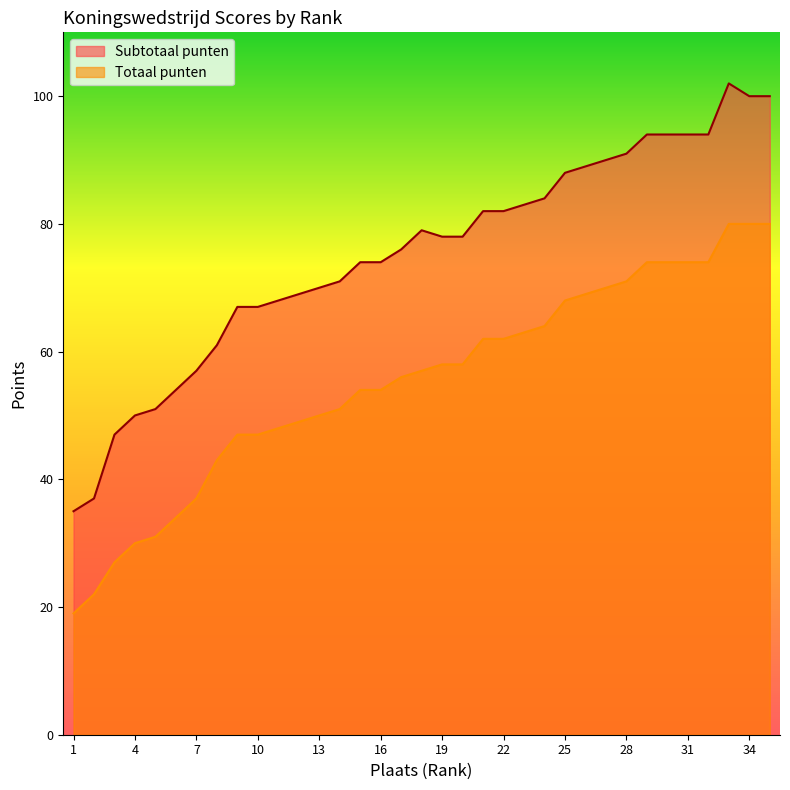

True or false: Totaal punten and Subtotaal punten cross at least once.

False